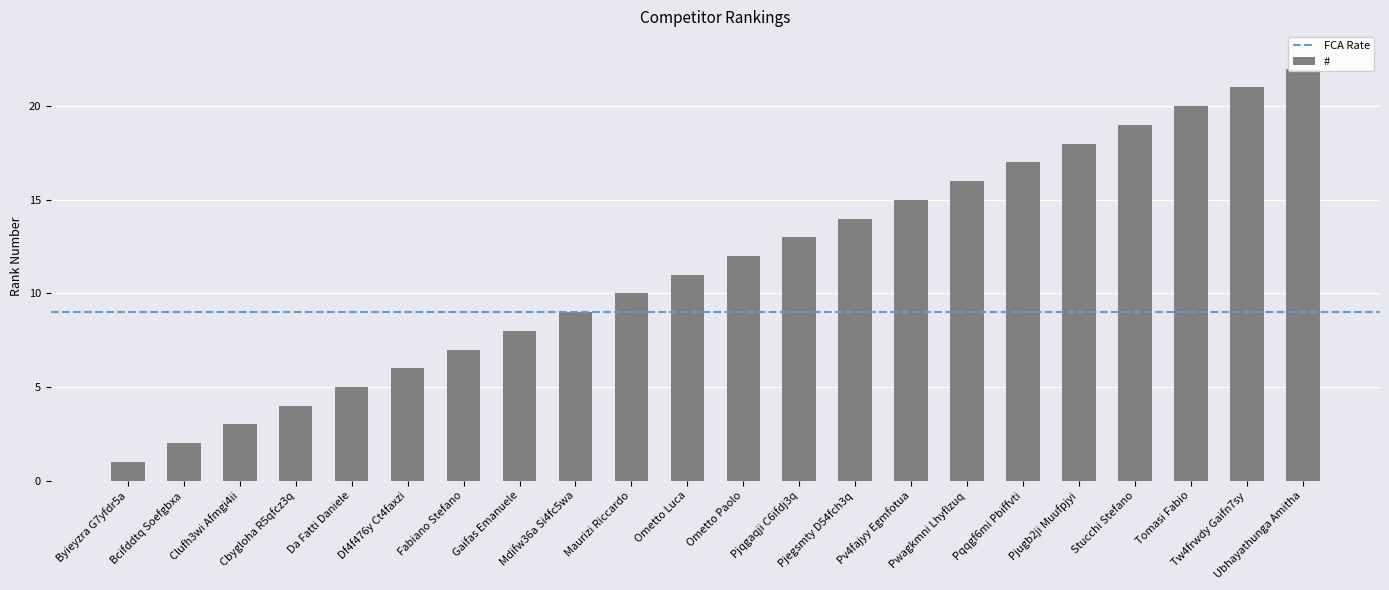

How many series are shown in this chart?

1